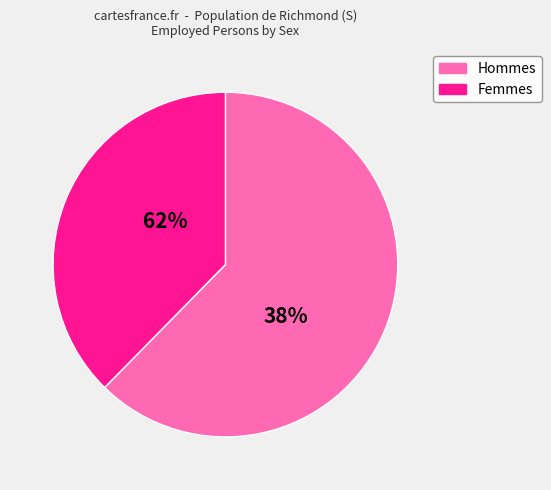

True or false: De Facto Marriage accounts for 25% of the total.

False